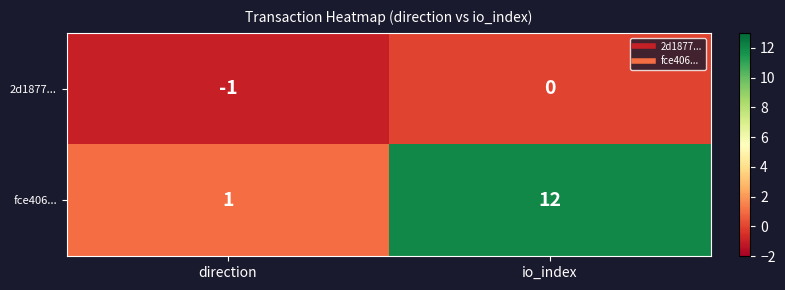

What is the total value across all series at io_index?

12